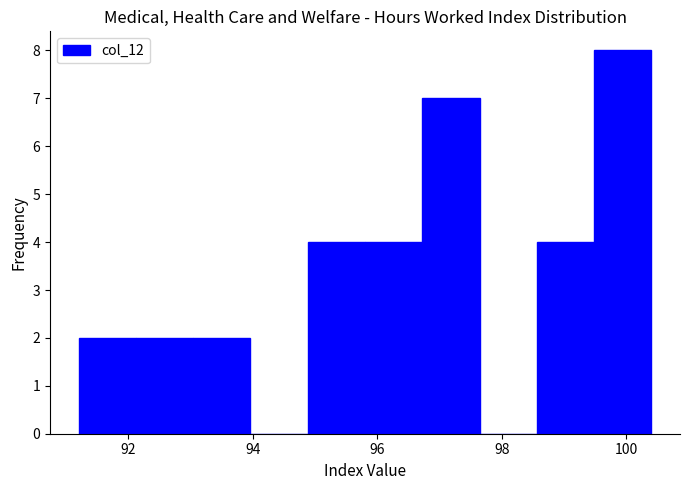

Reading left to right, list every bar in this chart as the range it spans on the x-axis followed by its height. Neither the bar edges nor the heights are printed on the chart, so give them approximately, as read against the axes.

91.20 to 92.12: 2
92.12 to 93.04: 2
93.04 to 93.96: 2
93.96 to 94.88: 0
94.88 to 95.80: 4
95.80 to 96.72: 4
96.72 to 97.64: 7
97.64 to 98.56: 0
98.56 to 99.48: 4
99.48 to 100.40: 8